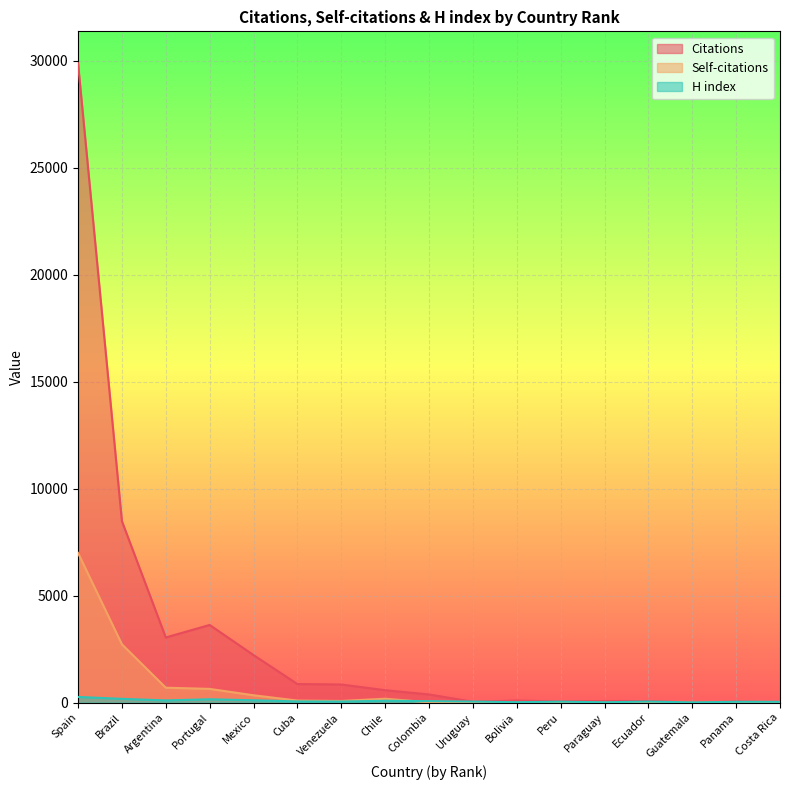

Which category has the highest value in the Self-citations series?

Spain